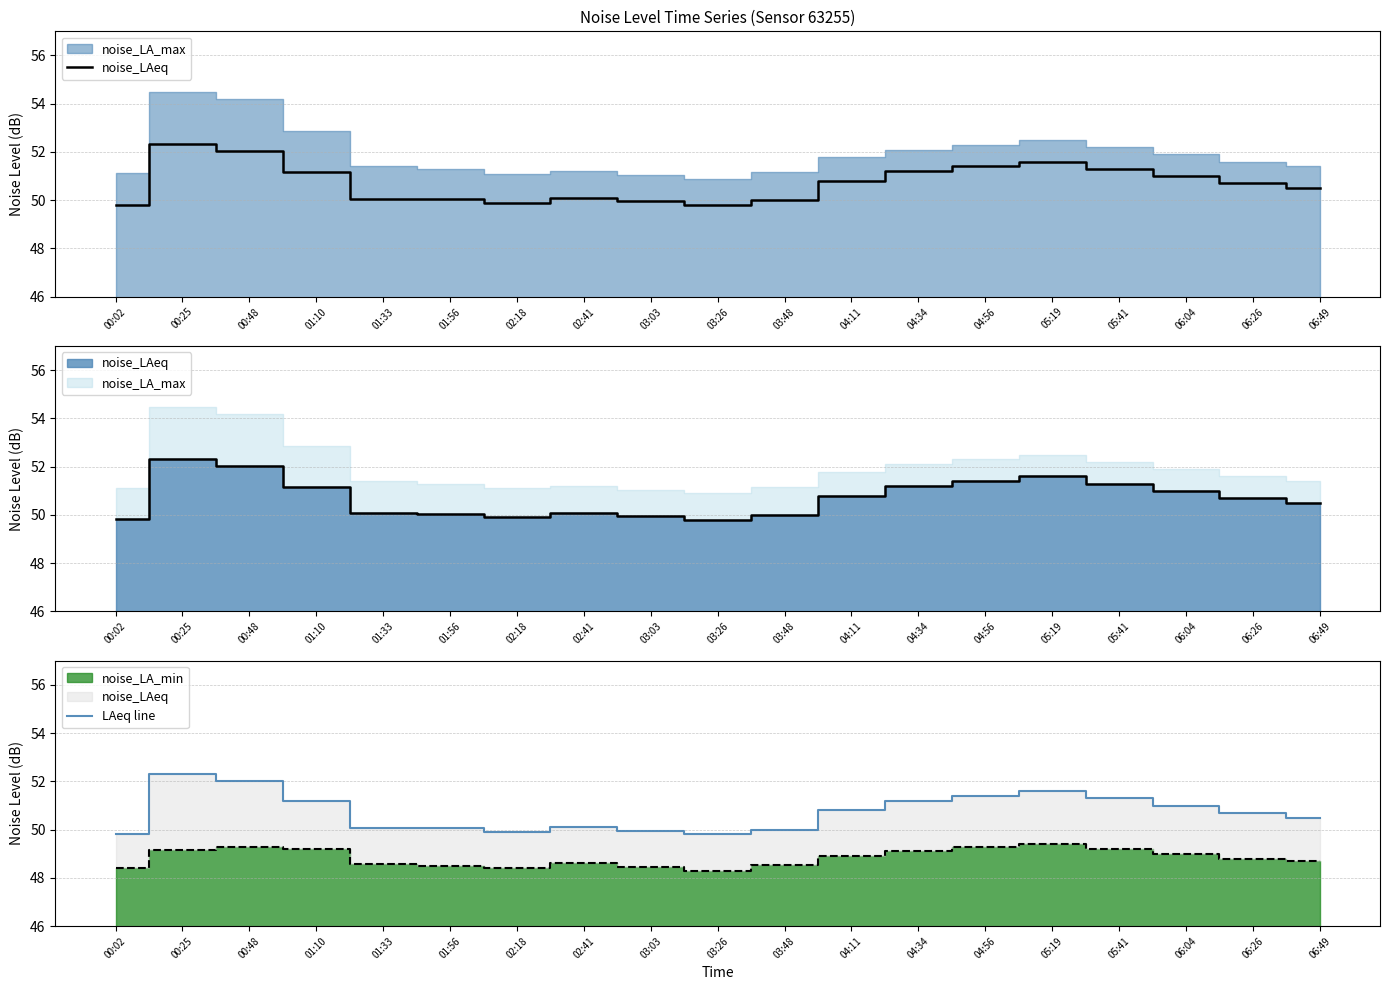

What is the maximum value for LAeq line?

52.3